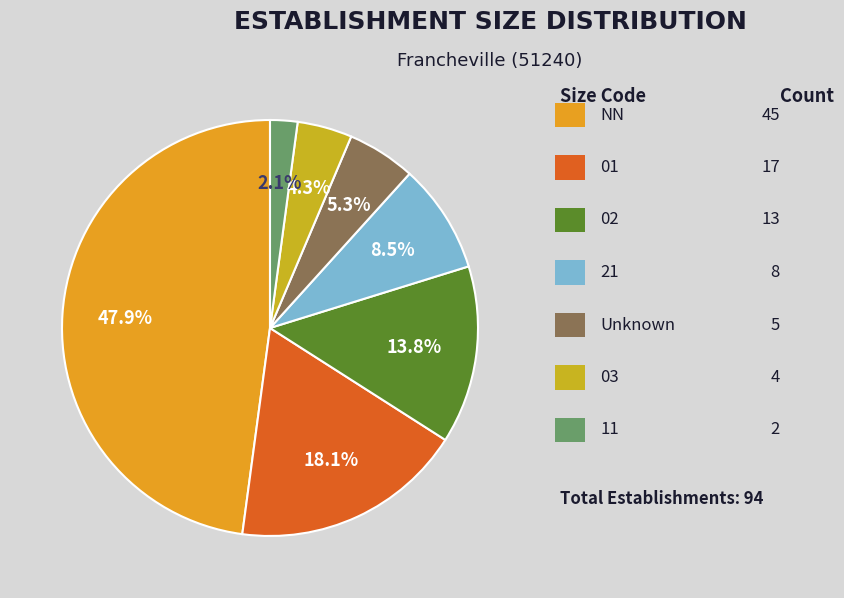

Count the number of slices in the pie.

7